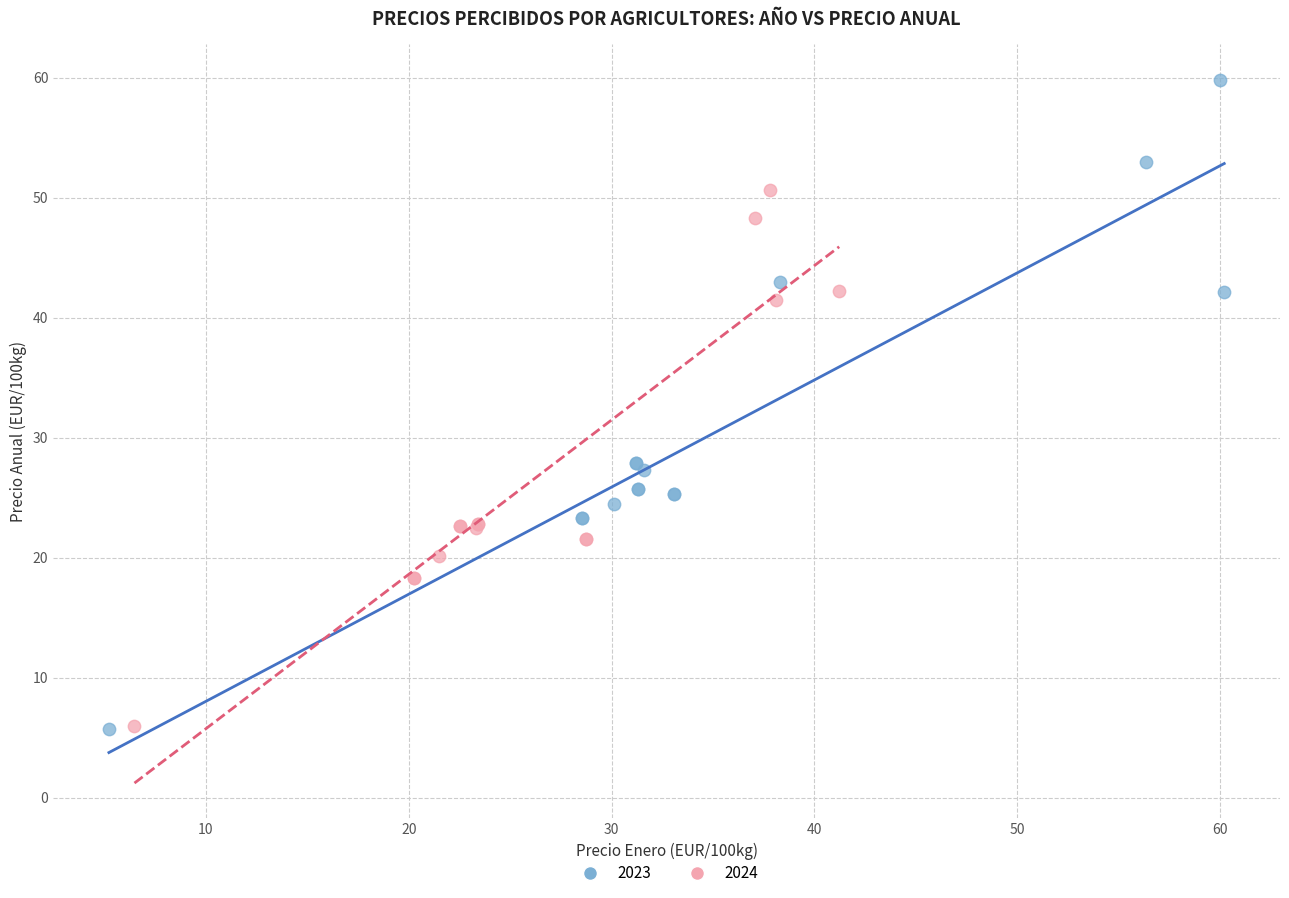

Which series contains the highest Y value?

2023